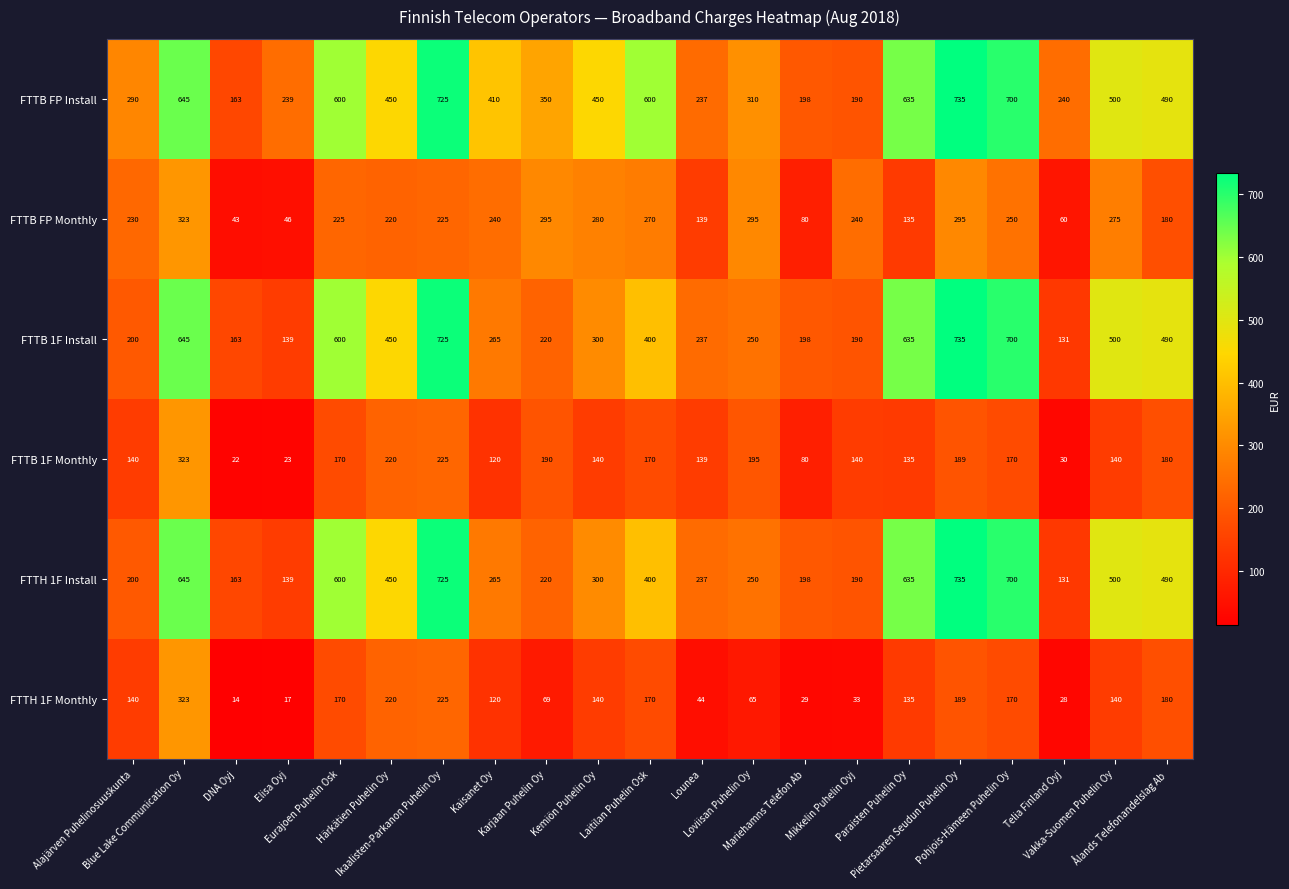

What is the difference between the highest and lowest values at Alajärven Puhelinosuuskunta?

150